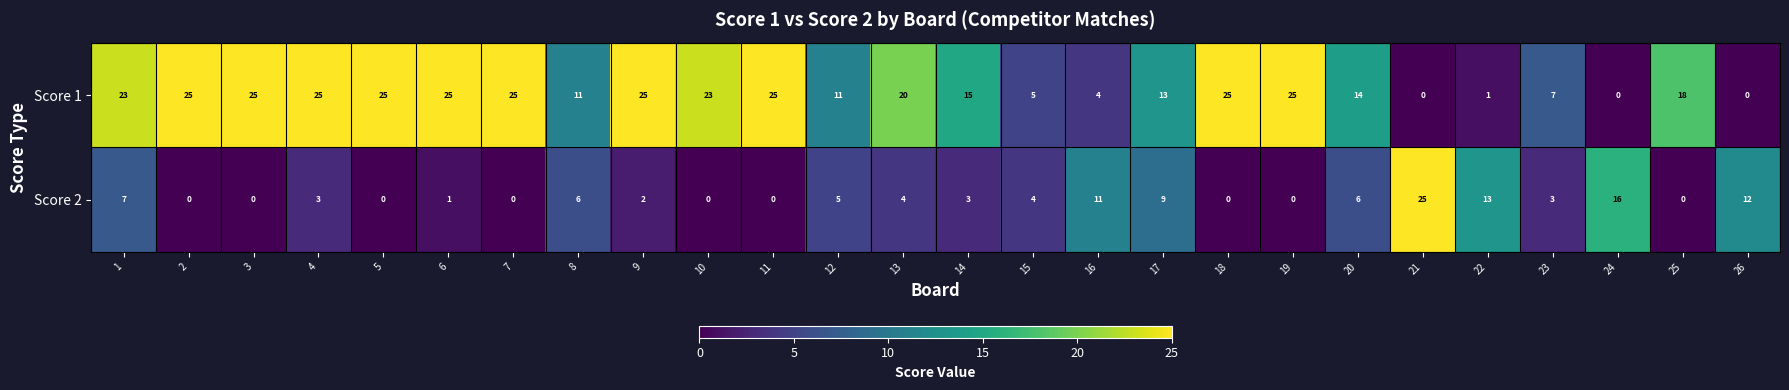

True or false: Score 1 has a value of 11 at 26.

False